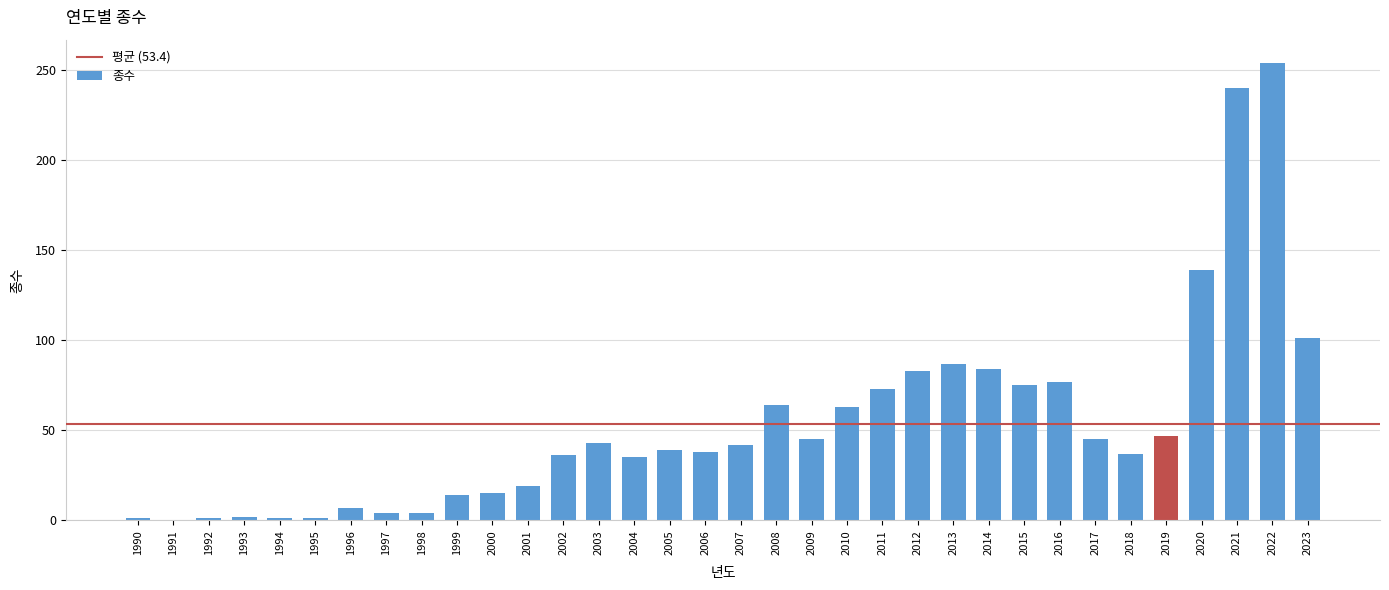

The chart shows a value of 77 at 2016. True or false?

True